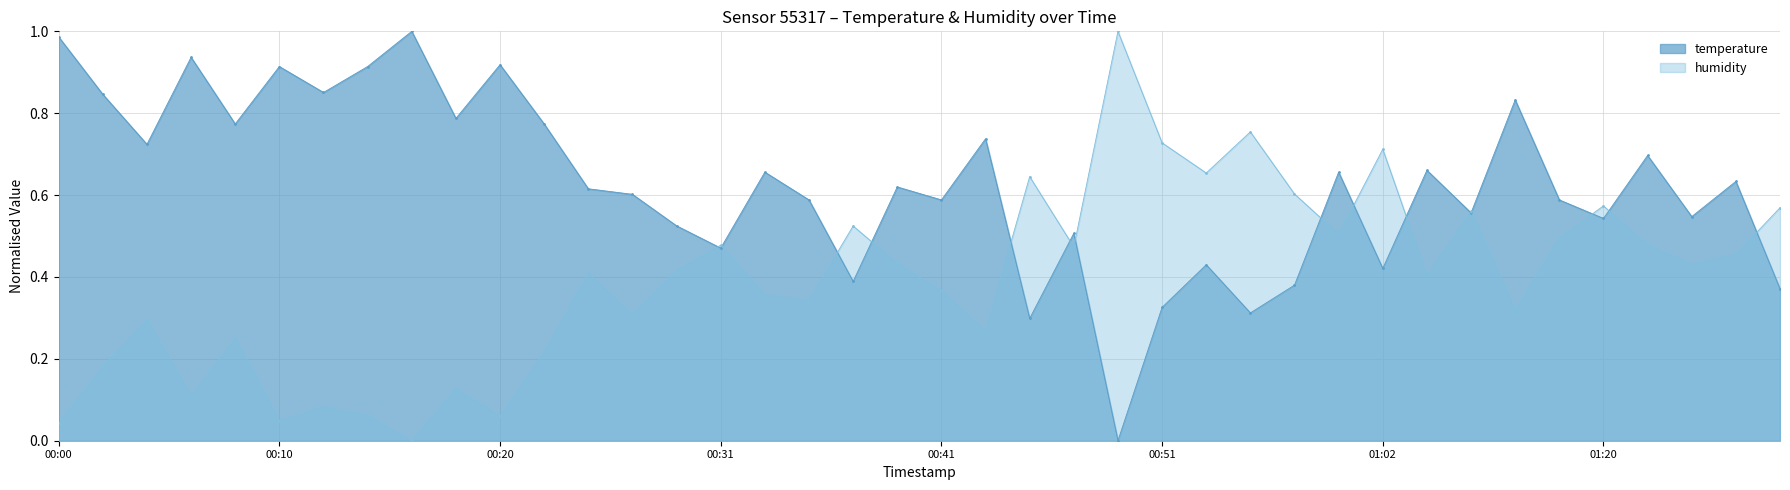

Rank the series at 00:24 from lowest to highest value.

humidity, temperature